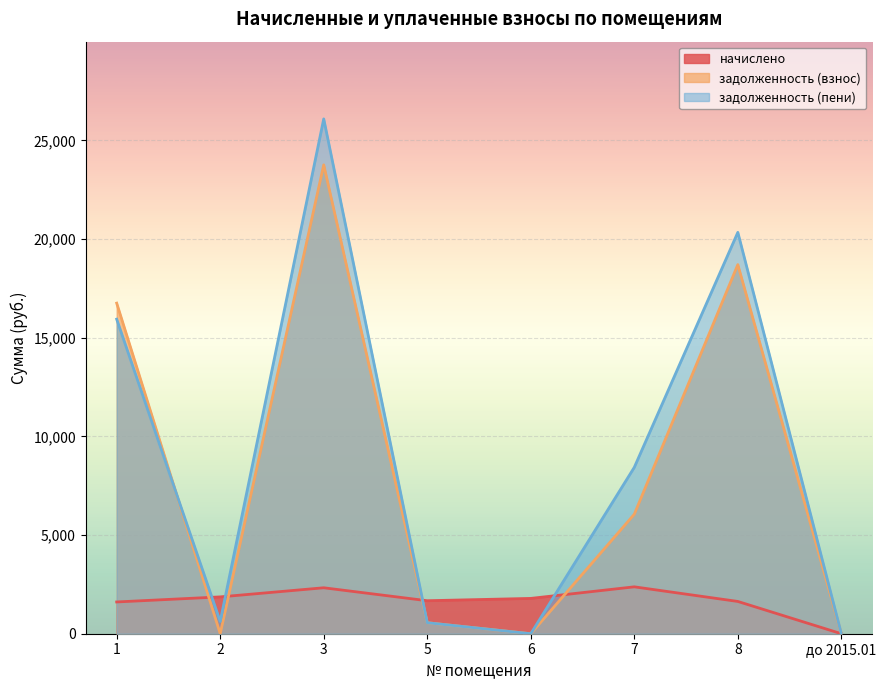

Rank the series by their maximum value, from highest to lowest.

задолженность (пени), задолженность (взнос), начислено